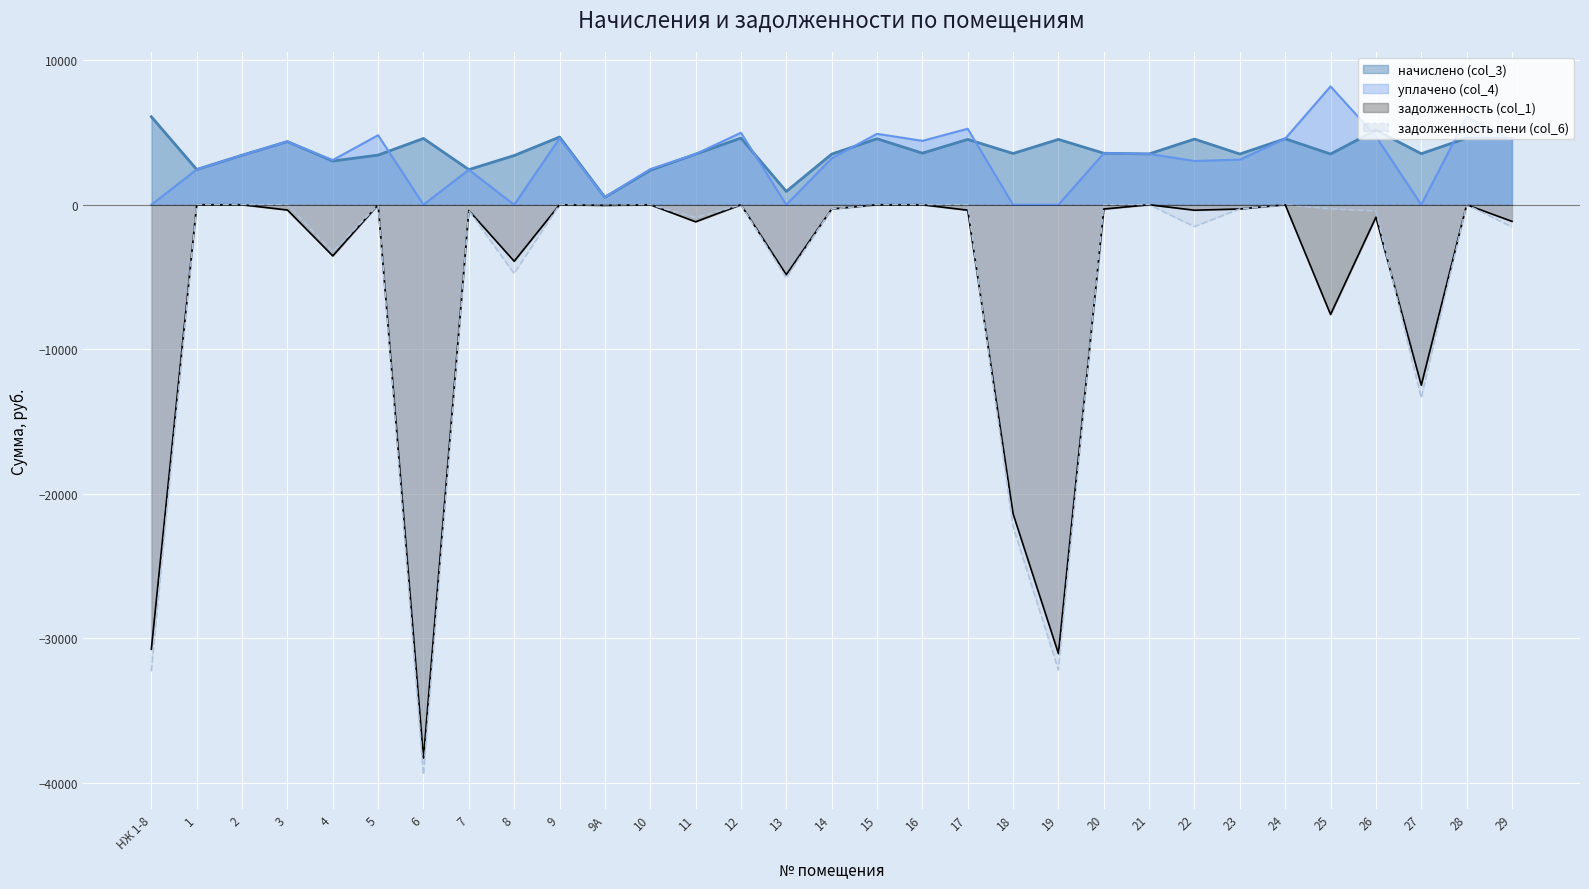

The начислено (col_3) series shows 1397.3 at 9. True or false?

False